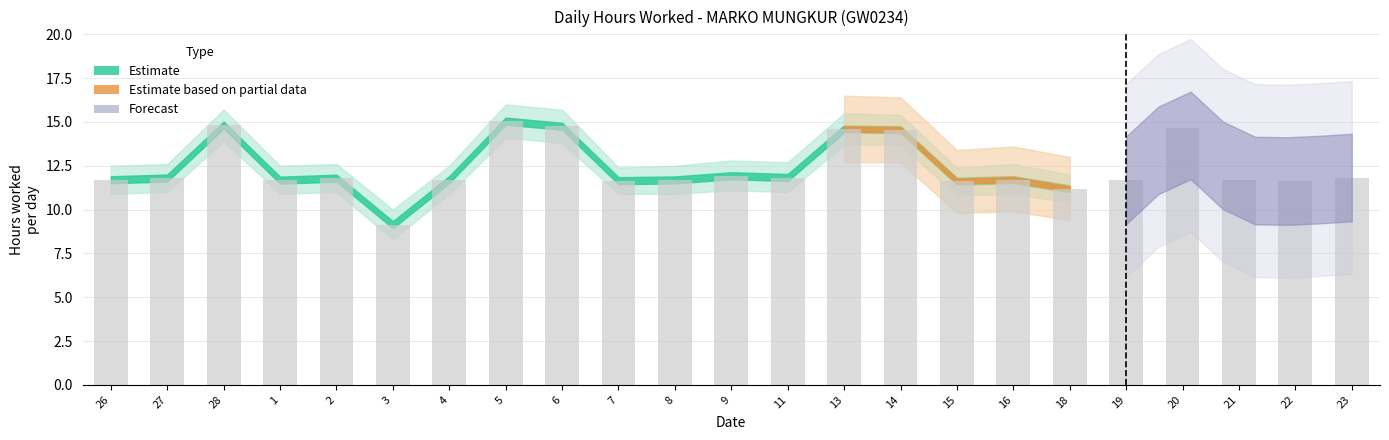

The chart shows a value of 7.1 at 5. True or false?

False